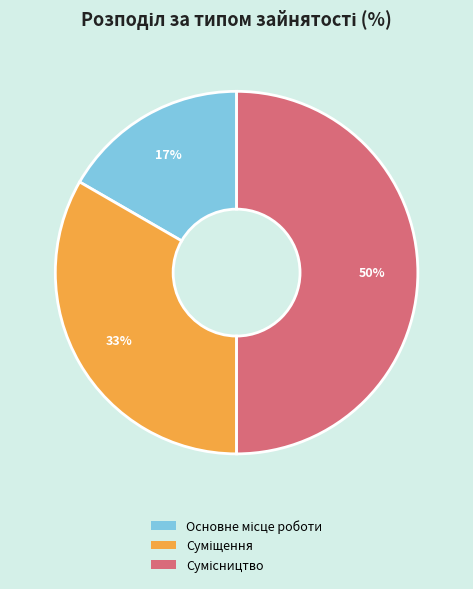

To the nearest percent, what is the average slice percentage?

33%